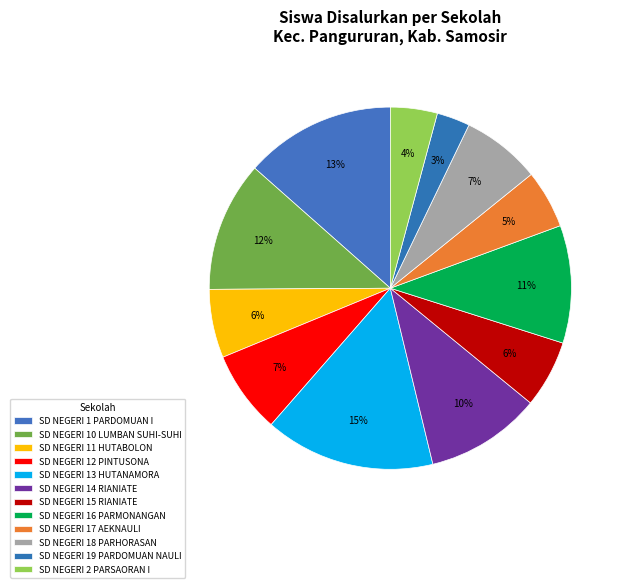

How many slices are in this pie chart?

12